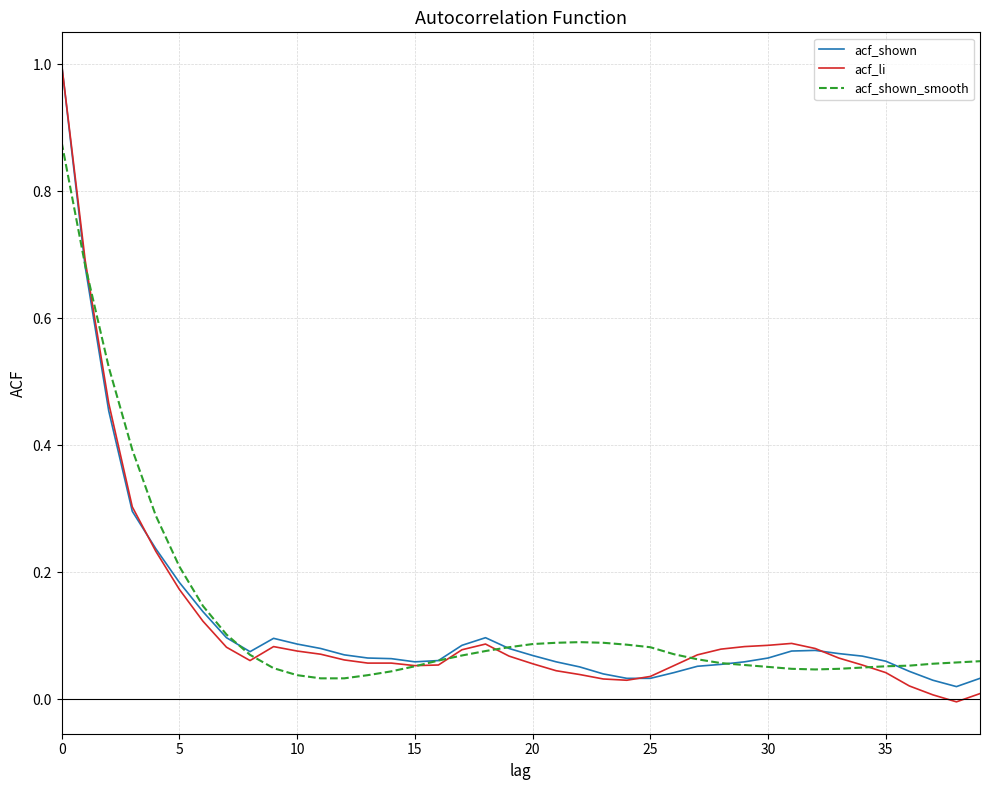

Which series has the largest range (max minus min)?

acf_li